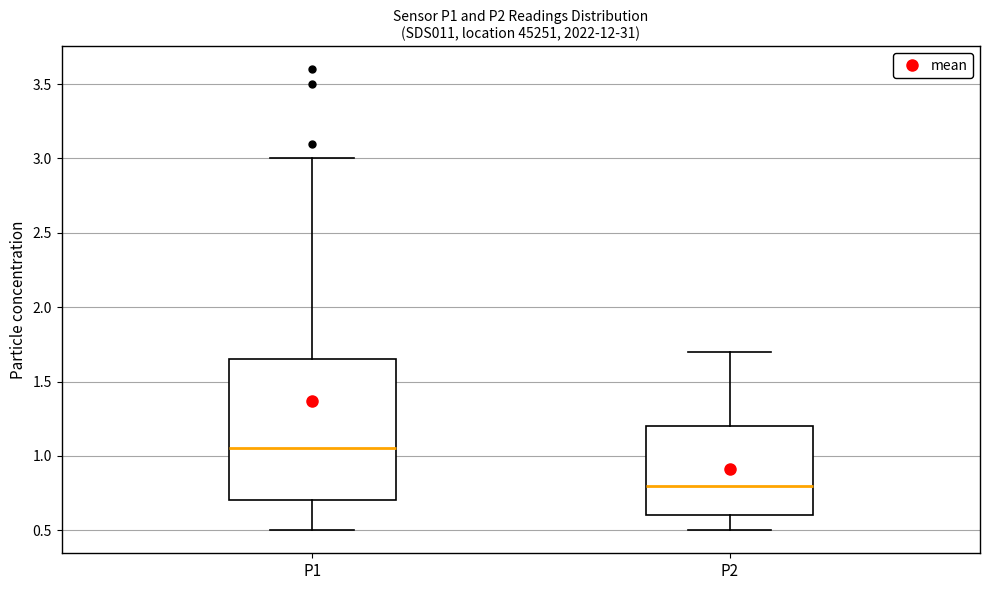

Which box has the lowest median line?

P2